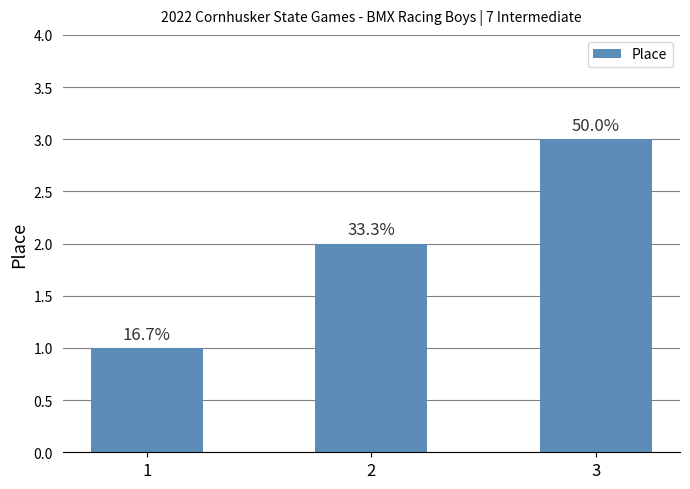

Are the bars horizontal?

No